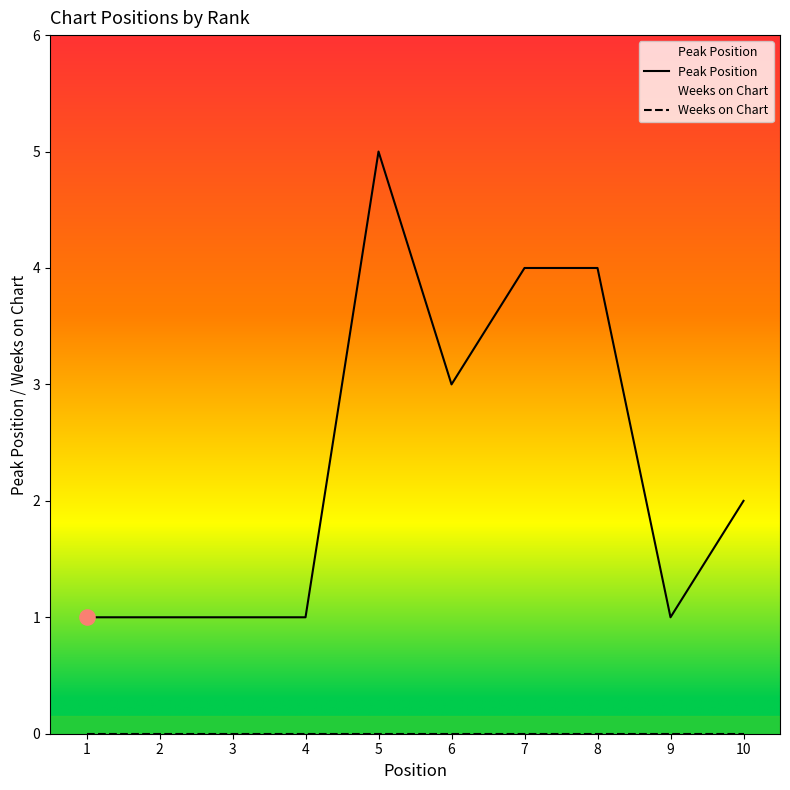

At which category is the sum across all series the highest?

5